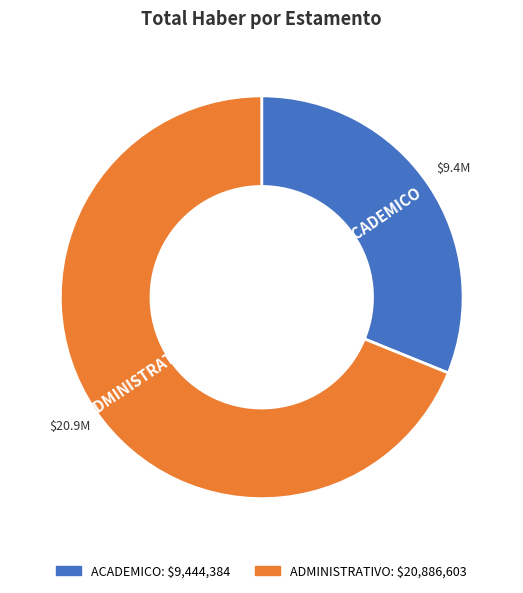

Between ACADEMICO and ADMINISTRATIVO, which is larger?

ADMINISTRATIVO